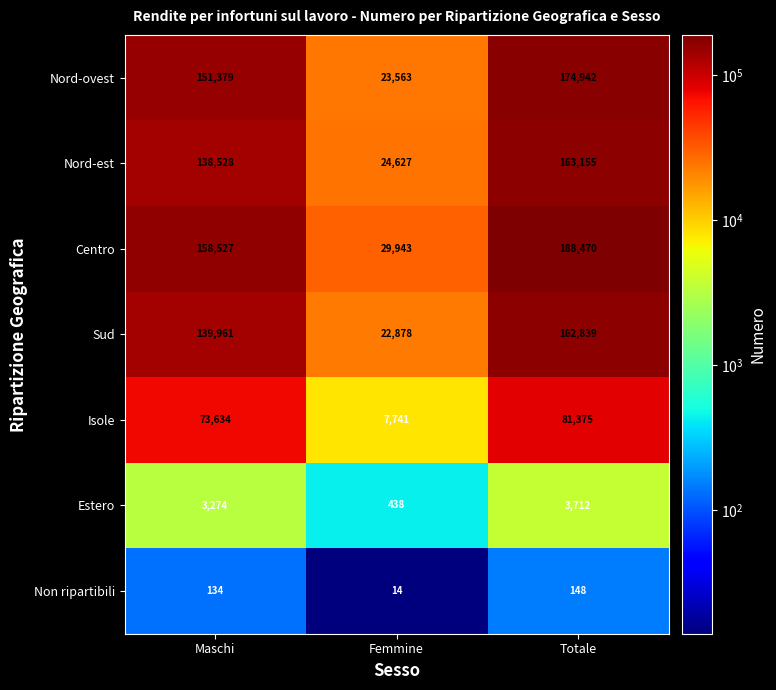

What is the sum of the Estero values at Maschi and Totale?

6986